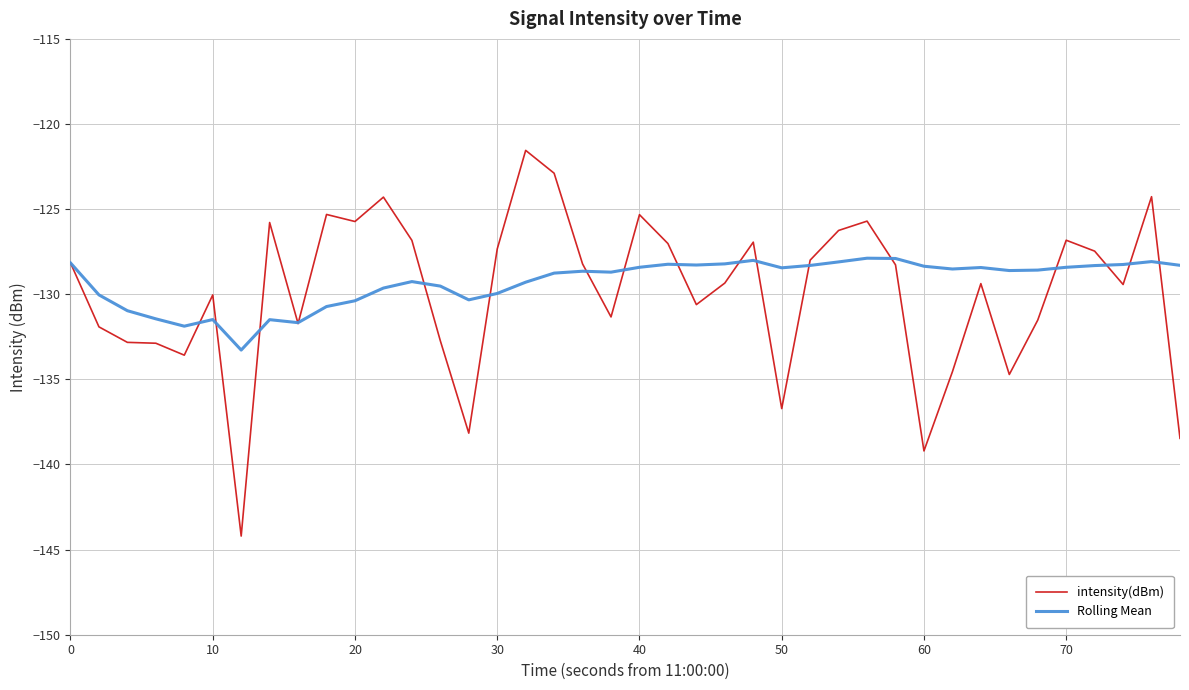

Does the chart display data point markers on the line(s)?

No